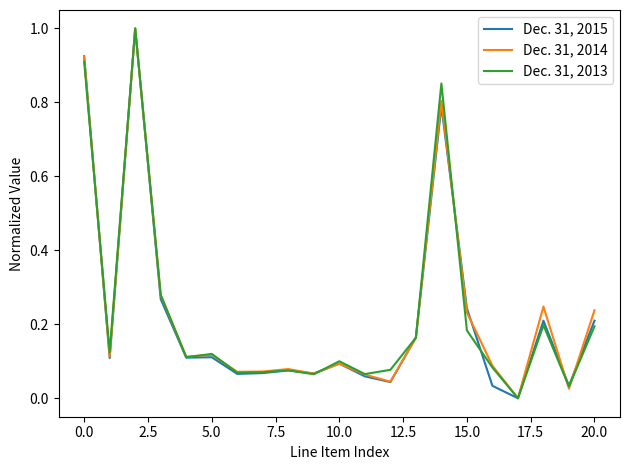

How many values in Dec. 31, 2015 are above zero?

20